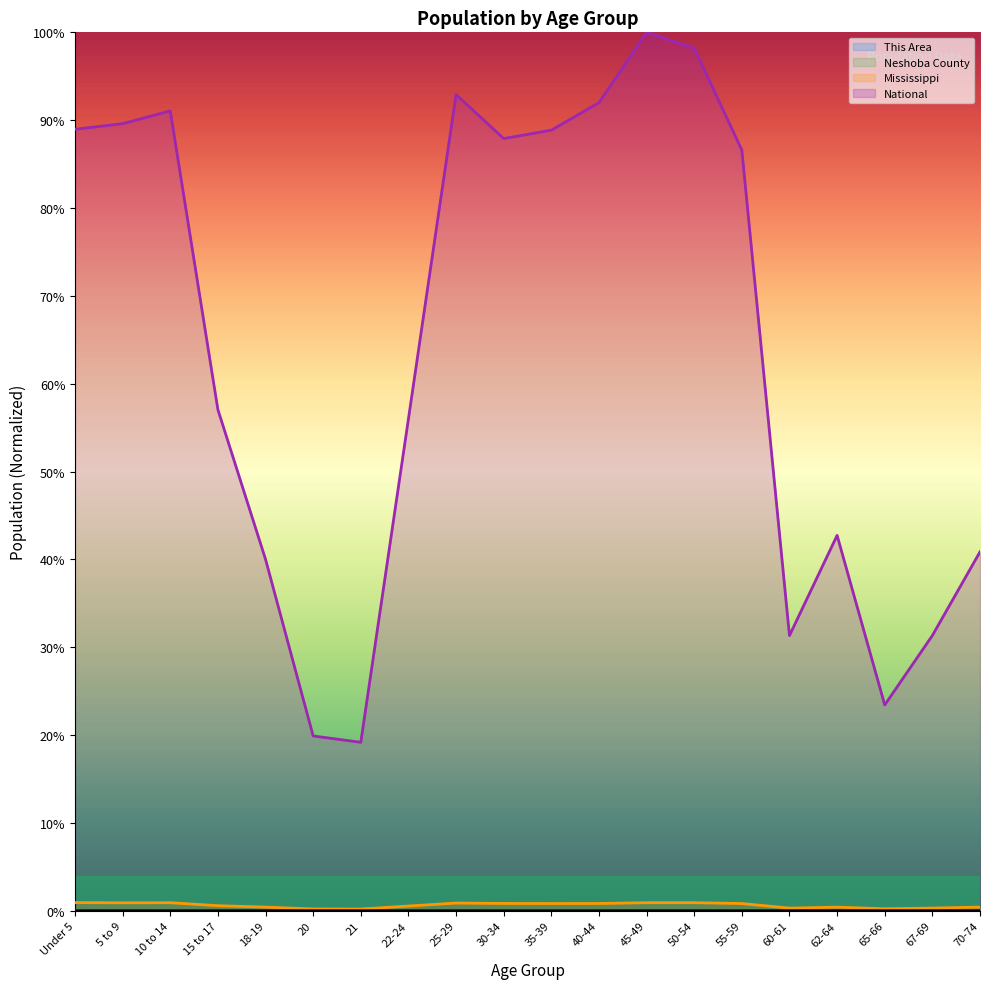

True or false: Neshoba County and National intersect in this chart.

False